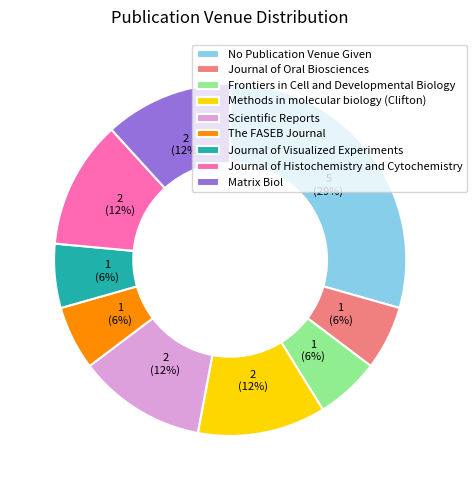

Which category has the biggest portion of the pie?

No Publication Venue Given